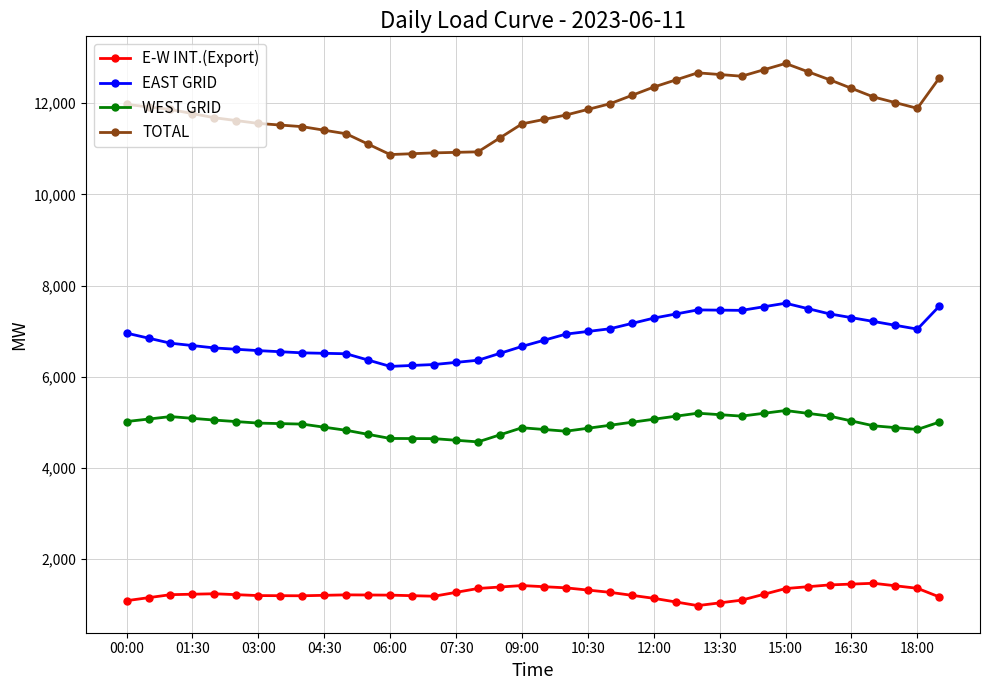

True or false: TOTAL and E-W INT.(Export) intersect in this chart.

False